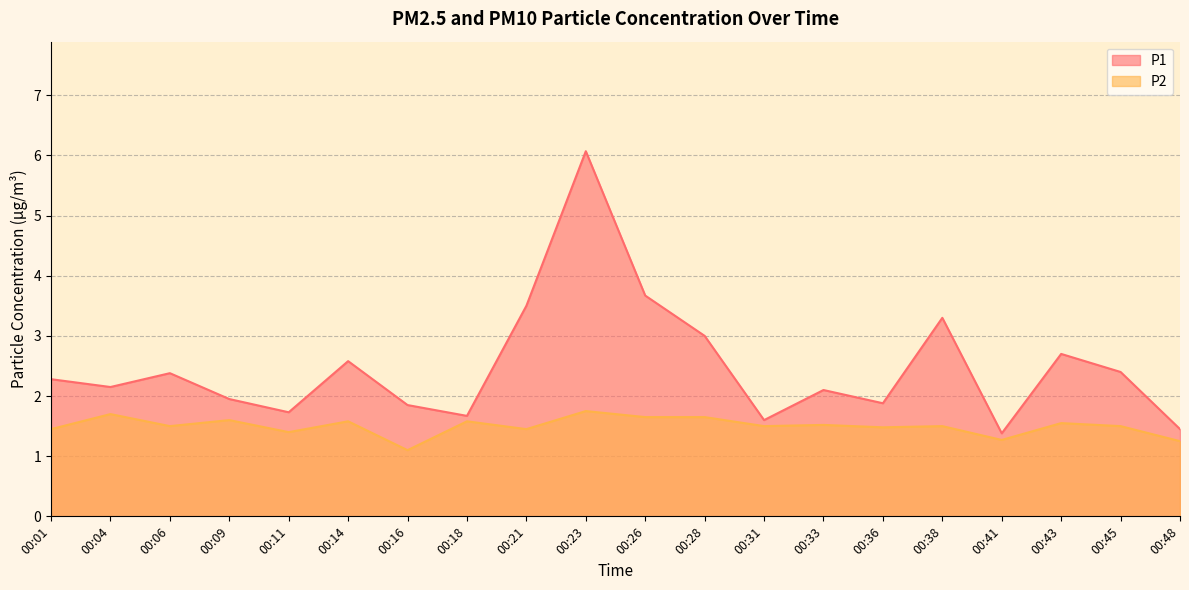

True or false: P1 and P2 intersect in this chart.

False